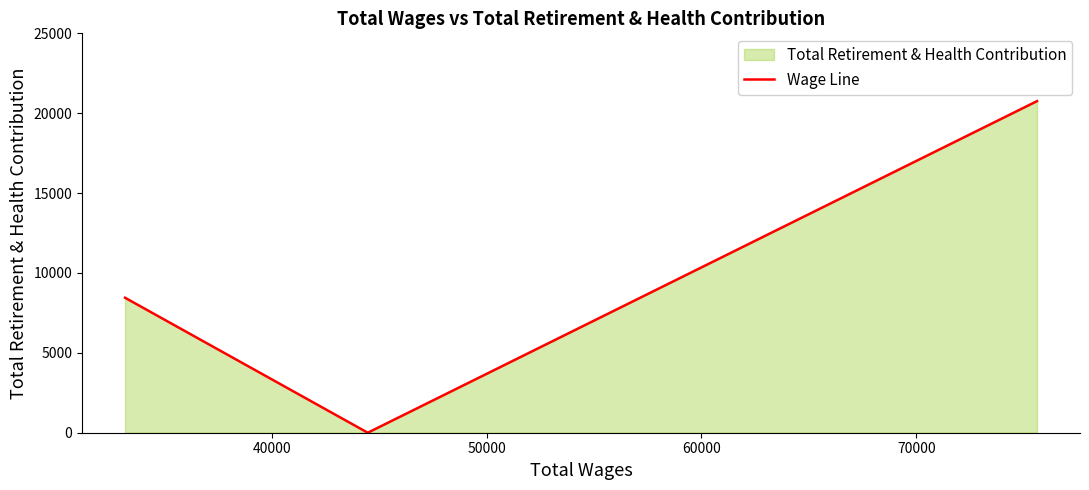

Does the chart display data point markers on the line(s)?

No